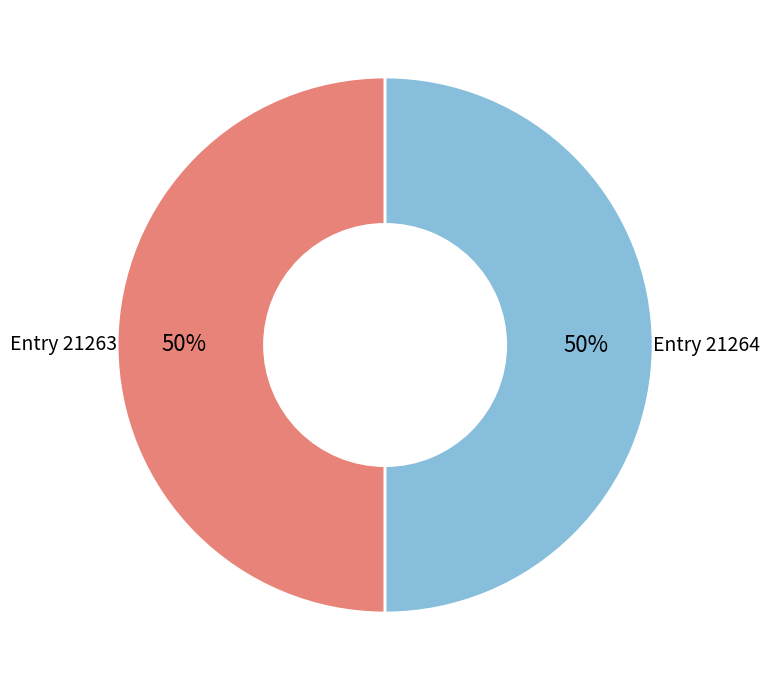

To the nearest percent, what is the average slice percentage?

50%